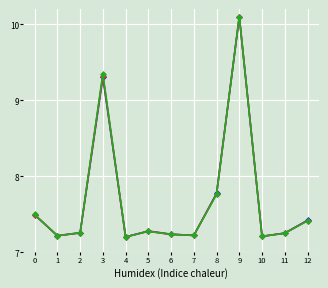

At which category does the chart reach its peak across all series?

9